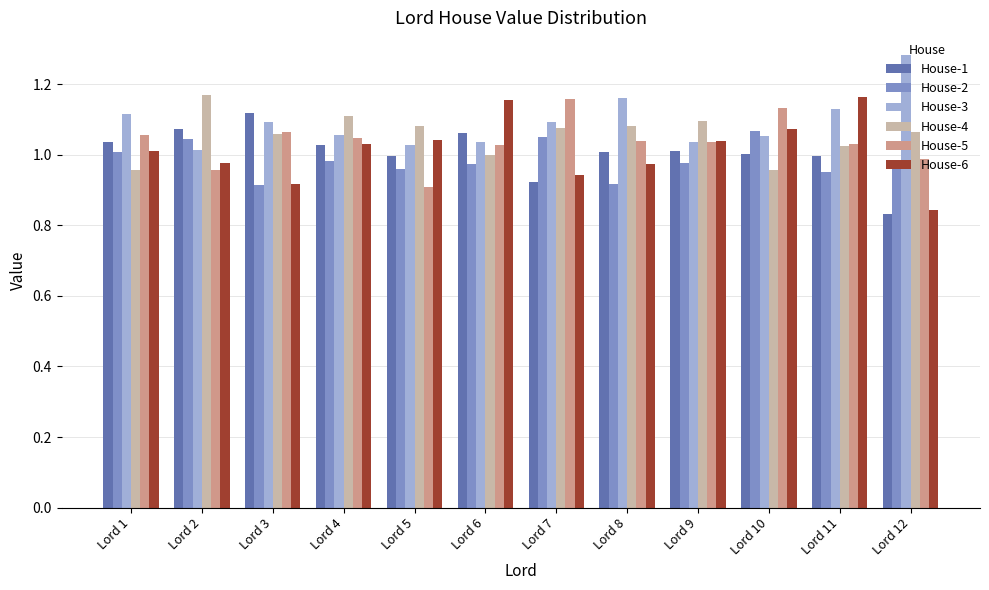

At which label does House-5 first exceed 1?

Lord 1